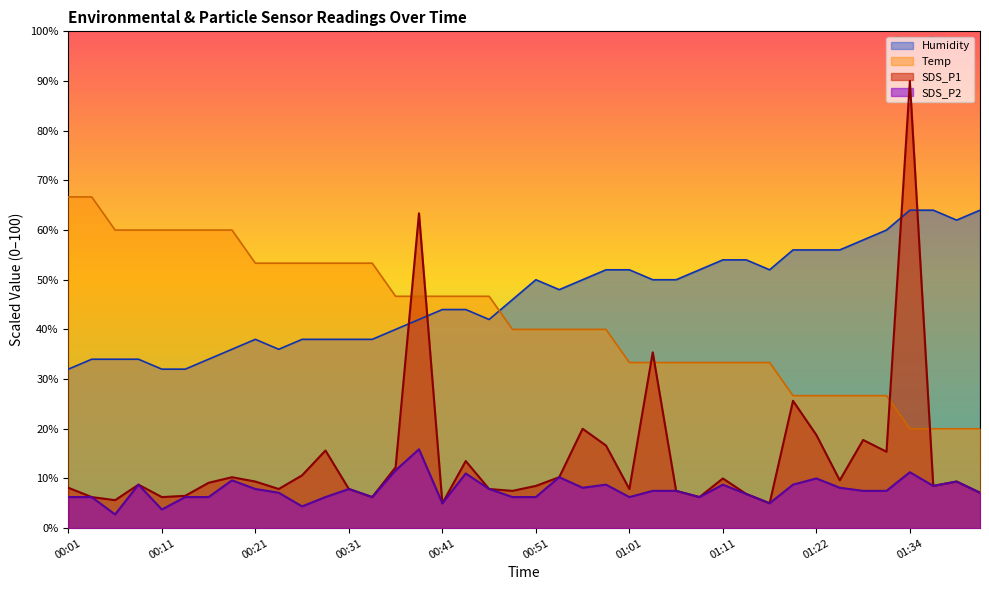

What is the spread (max minus min) of values at 01:17?

47.0